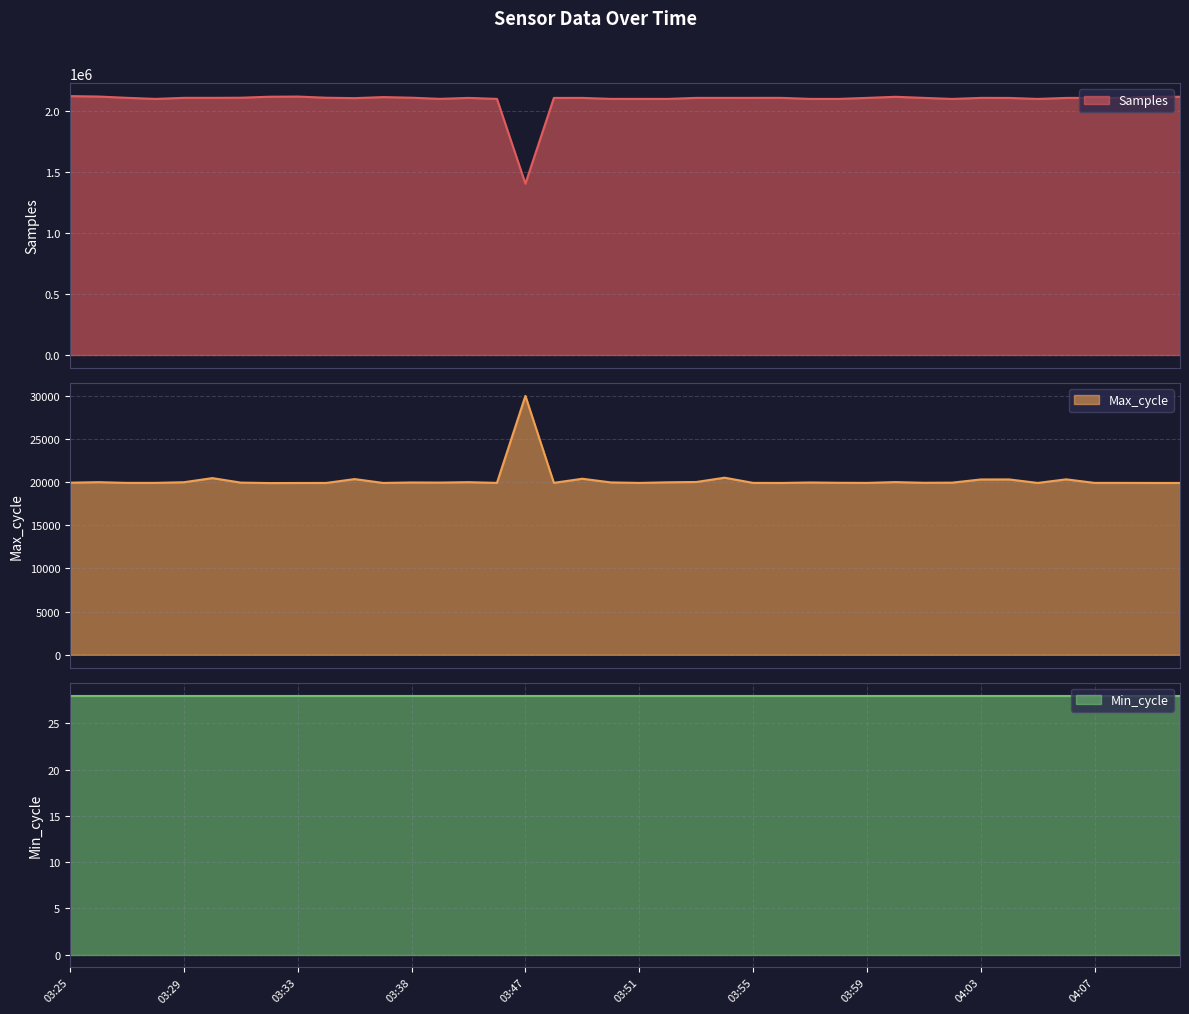

What is the value of the Max_cycle point at the 26th from the left?

19912